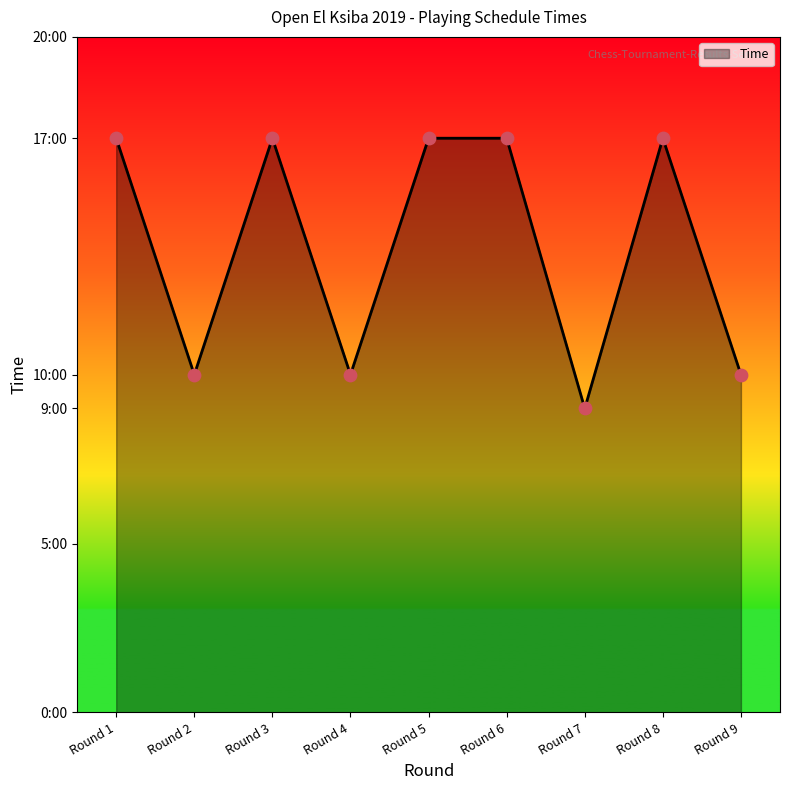

What is the ratio of the value at Round 8 to the value at Round 9?

1.7